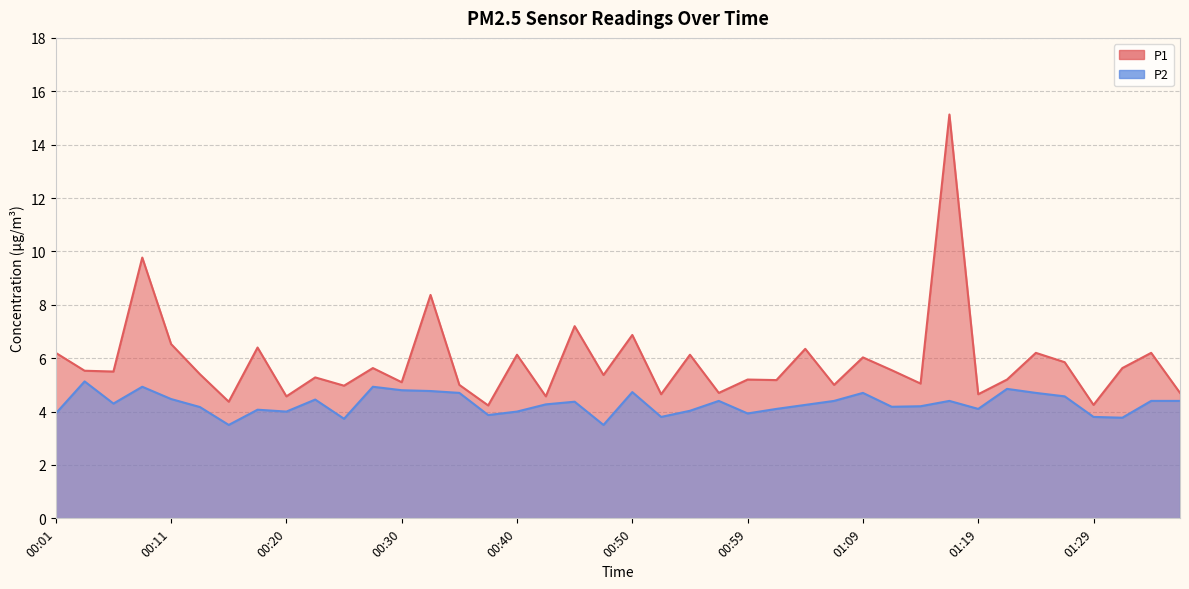

In P2, how many points are lower than both neighbors (excluding endpoints)?

11